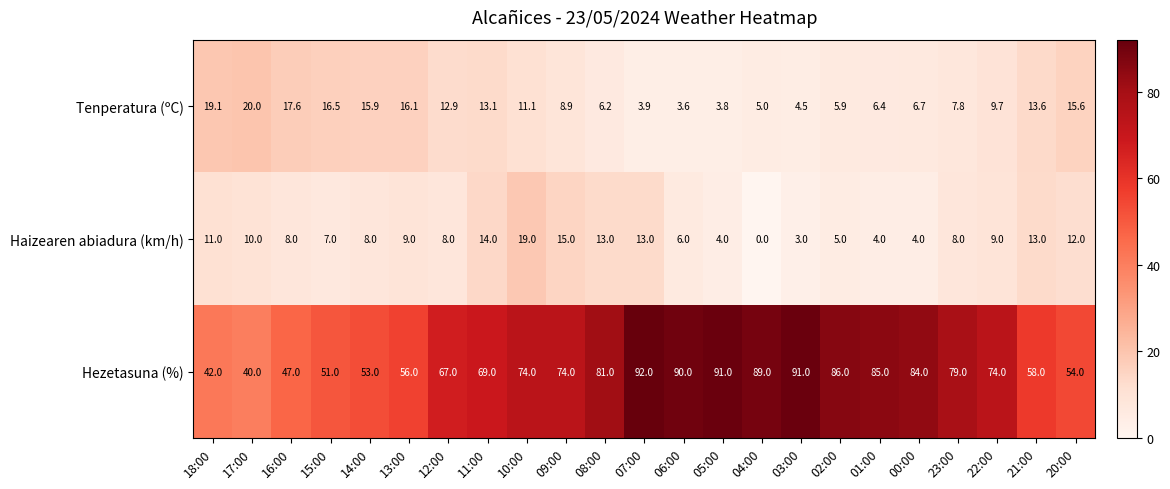

What is the approximate value of Tenperatura (ºC) at 11:00?

13.1